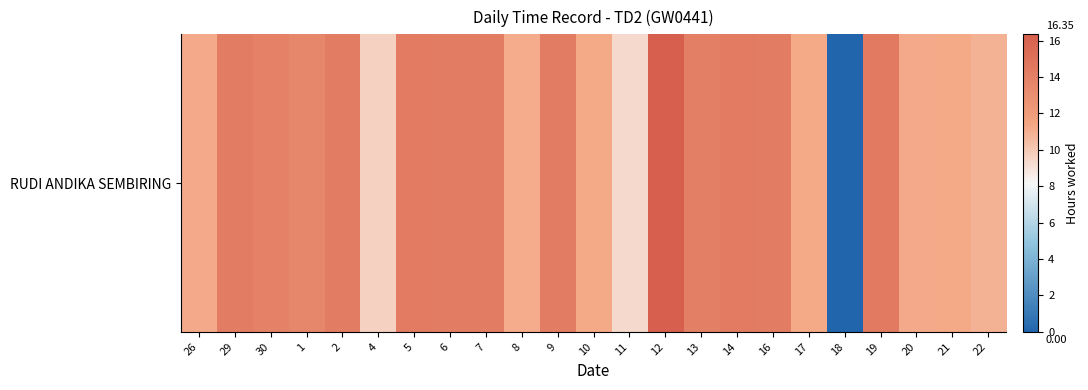

How many categories are shown in the chart?

23